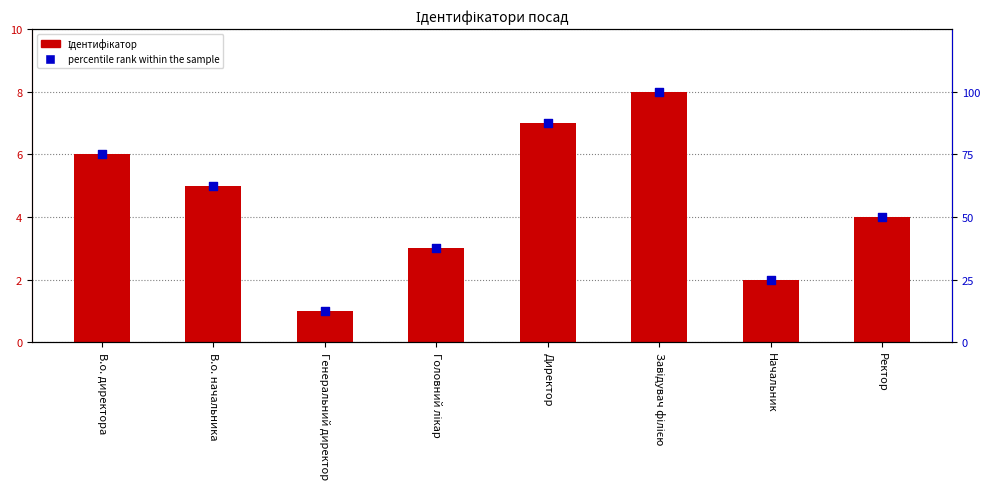

What is the total value across all series at Генеральний директор?

13.5